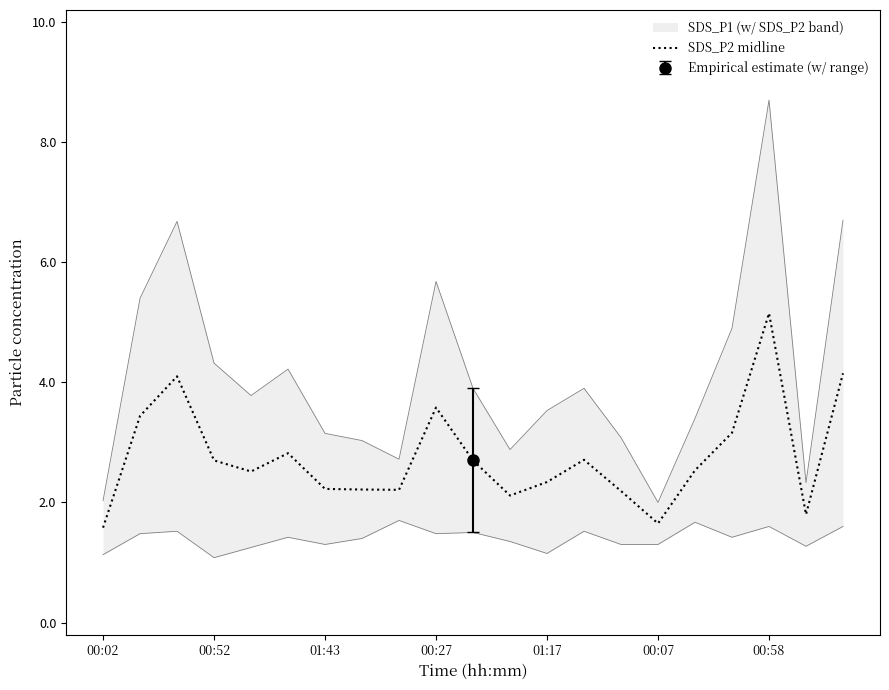

What is the value of the 4th point from the left?

2.7